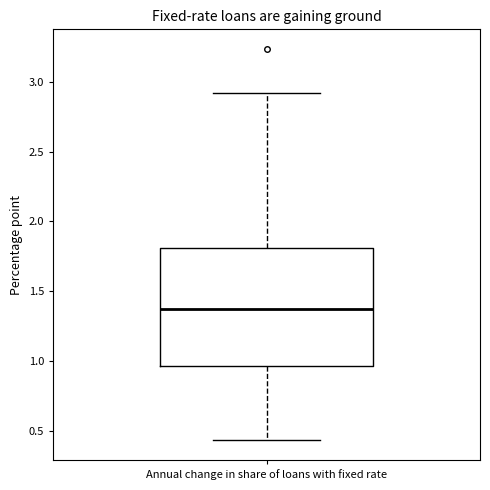

Transcribe this box plot: give where the median line is, the range the box spans, and where the two whiskers end, as read against the y-axis. The values are not printed on the chart, so give them approximately, as read against the axis.

median 1.35, box 0.95 to 1.80, whiskers 0.45 to 2.90